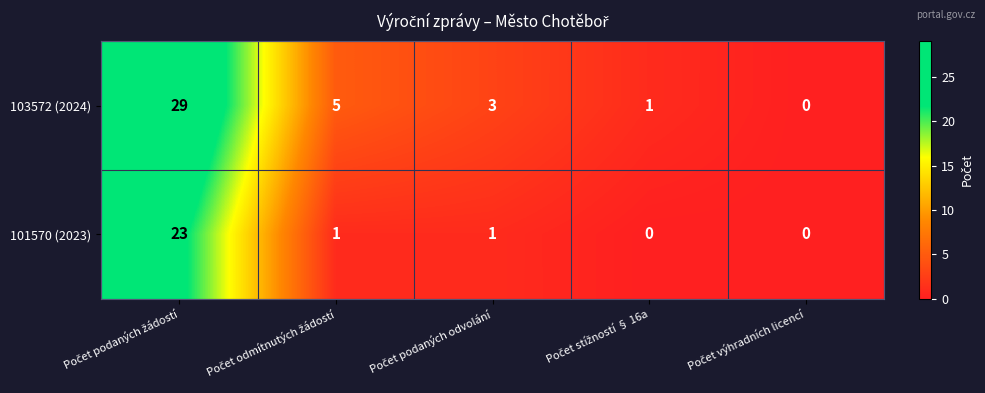

What is the difference between the maximum and second lowest values in the 101570 (2023) series?

23